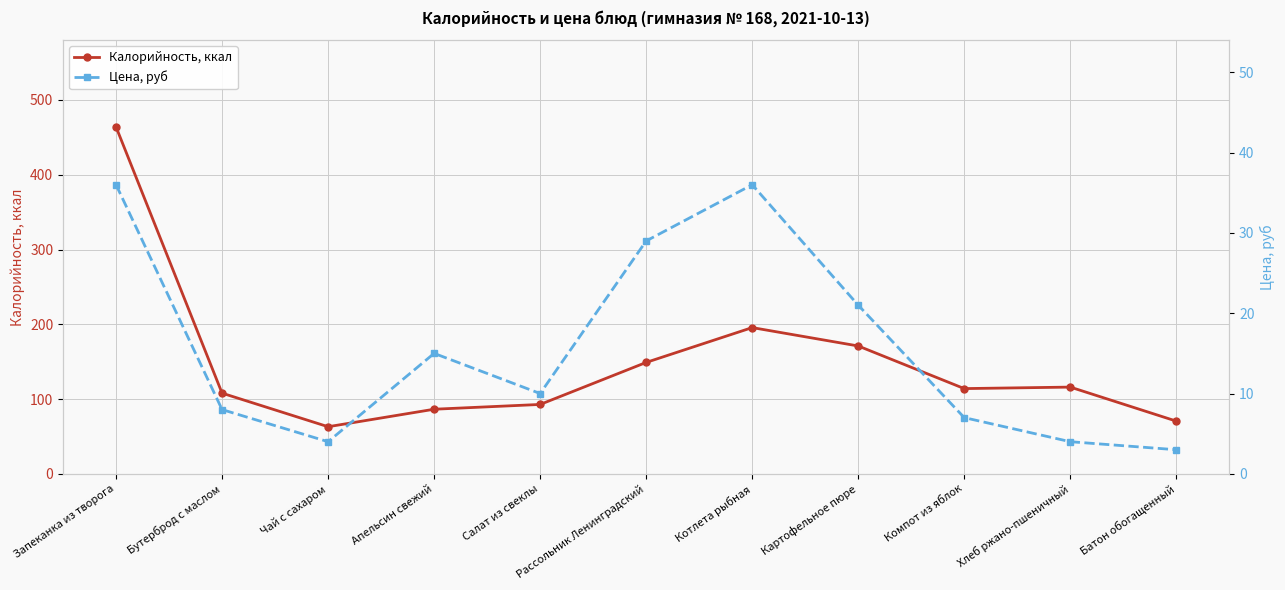

Reading left to right, what are all the values shown in this chart?

Калорийность, ккал: Запеканка из творога=464.0	Бутерброд с маслом=107.9	Чай с сахаром=63.0	Апельсин свежий=86.4	Салат из свеклы=92.8	Рассольник Ленинградский=149.0	Котлета рыбная=195.6	Картофельное пюре=171.0	Компот из яблок=114.0	Хлеб ржано-пшеничный=116.0	Батон обогащенный=70.5
Цена, руб: Запеканка из творога=36.0	Бутерброд с маслом=8.0	Чай с сахаром=4.0	Апельсин свежий=15.0	Салат из свеклы=10.0	Рассольник Ленинградский=29.0	Котлета рыбная=36.0	Картофельное пюре=21.0	Компот из яблок=7.0	Хлеб ржано-пшеничный=4.0	Батон обогащенный=3.0